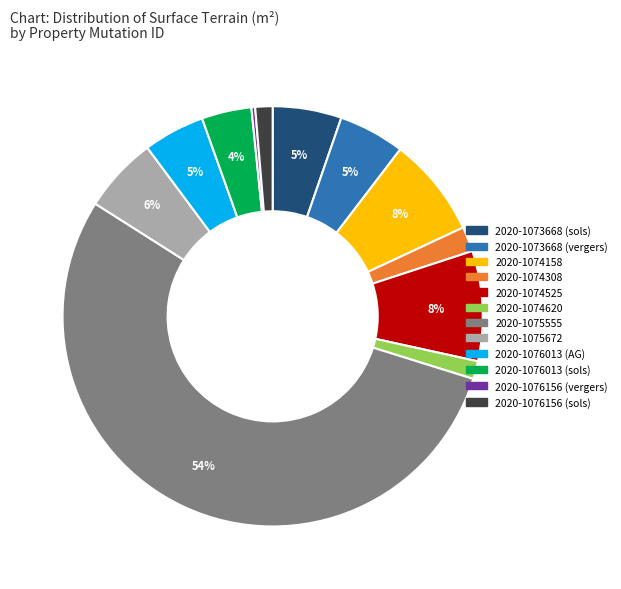

Do 2020-1076013 (sols) and 2020-1073668 (vergers) together represent more than half of the pie?

No